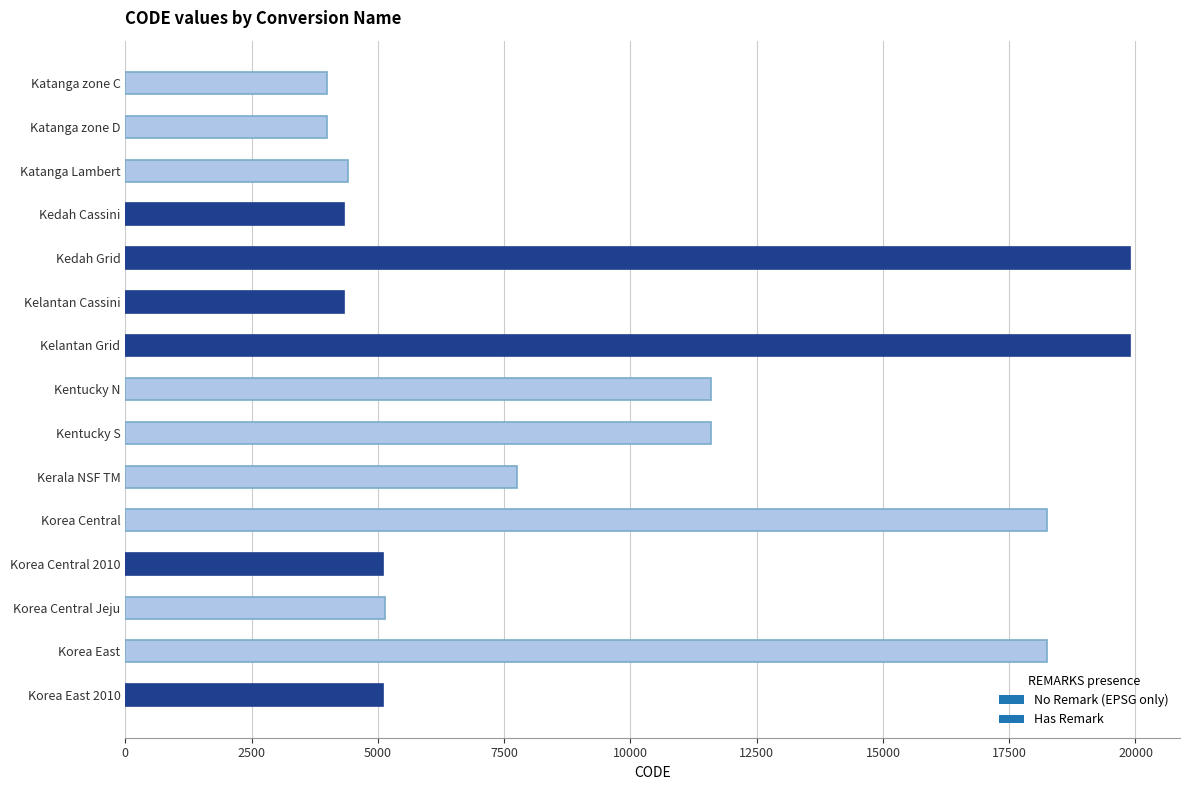

What is the value of the 11th bar from the top?

18252